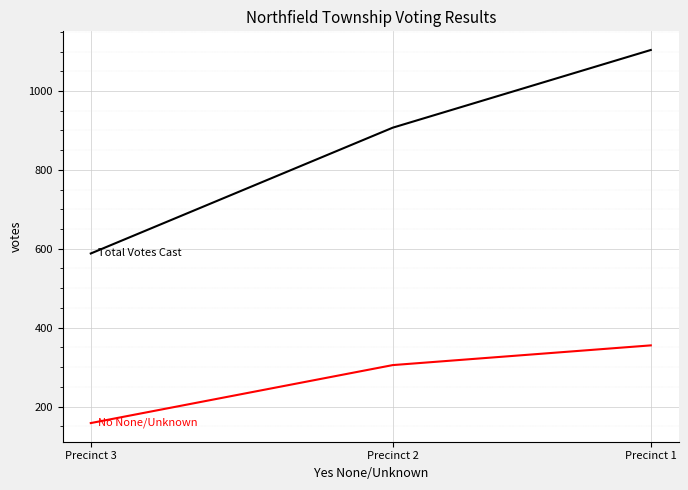

Which category has the highest value in the Total Votes Cast series?

Precinct 1